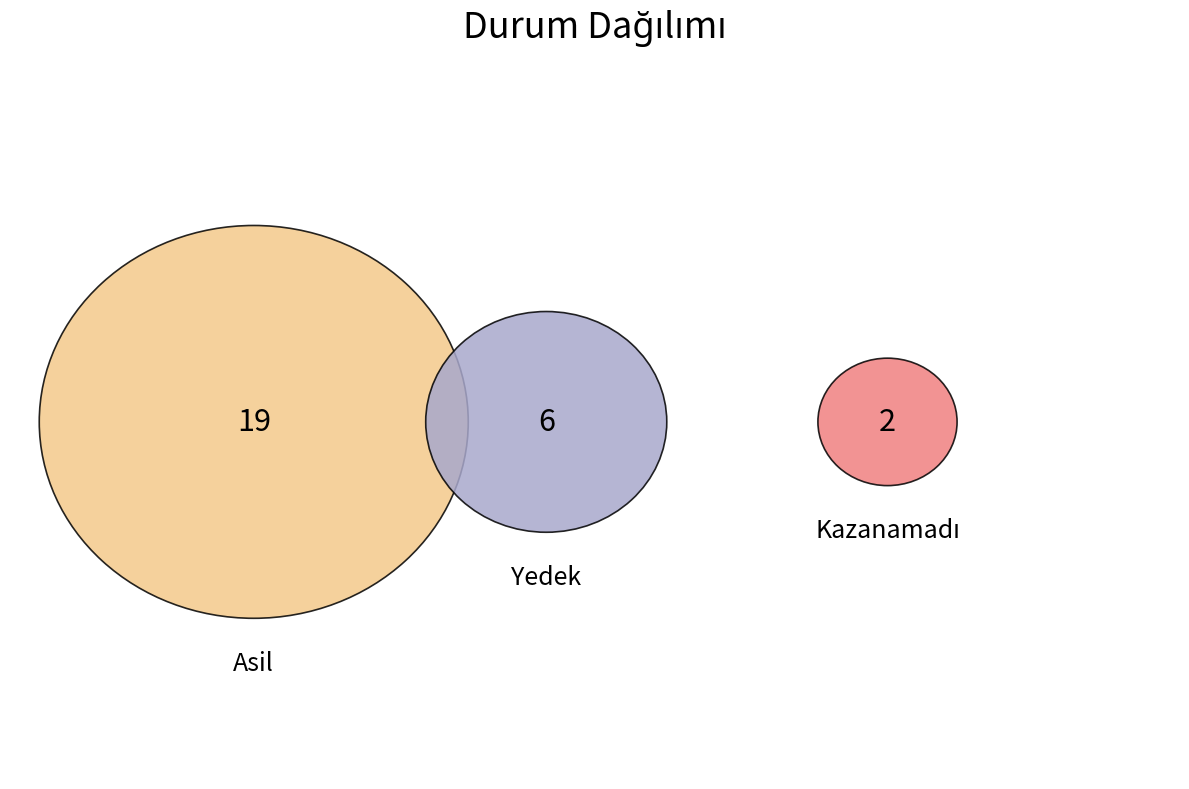

Which category has the biggest portion of the pie?

Asil